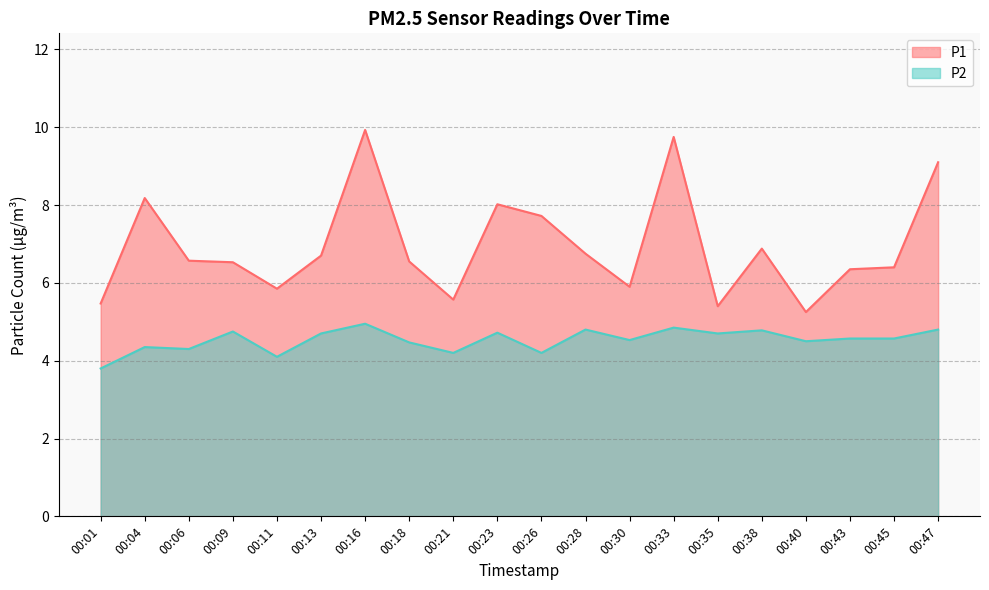

Reading right to left, extract all data points from this chart.

P1: 9.1	6.4	6.3	5.2	6.9	5.4	9.8	5.9	6.8	7.7	8.0	5.6	6.5	9.9	6.7	5.8	6.5	6.6	8.2	5.5
P2: 4.8	4.6	4.6	4.5	4.8	4.7	4.8	4.5	4.8	4.2	4.7	4.2	4.5	5.0	4.7	4.1	4.8	4.3	4.3	3.8